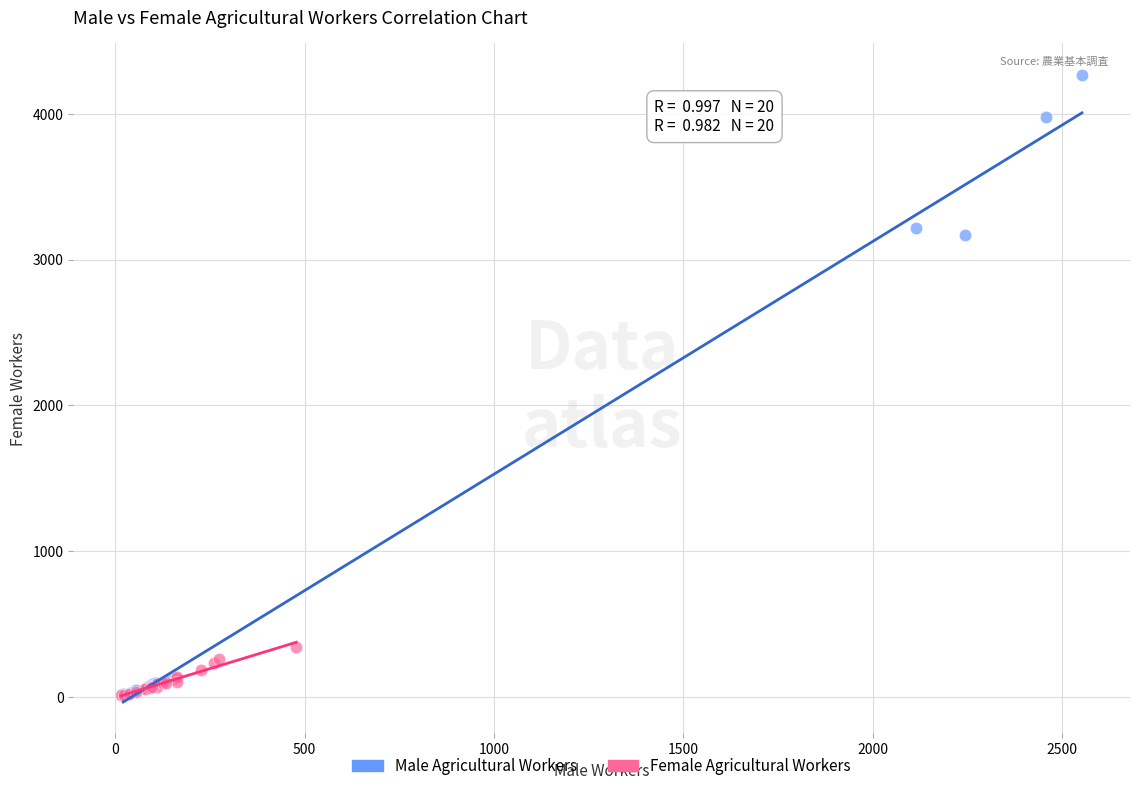

Which series has the largest Y range (max minus min)?

Male Agricultural Workers